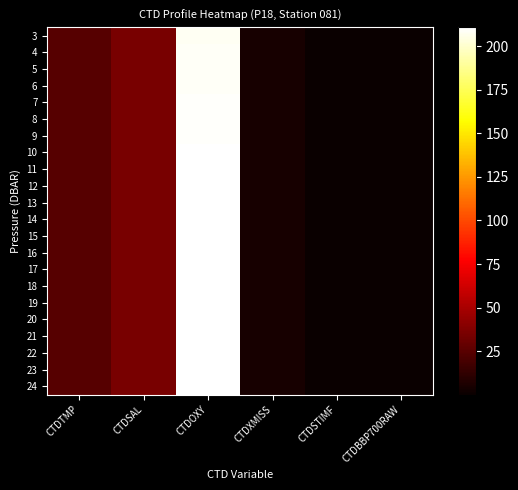

Reading left to right, list all the values displayed in this chart.

3: CTDTMP=24.6	CTDSAL=35.2	CTDOXY=208.3	CTDXMISS=4.6	CTDSTIMF=0.2	CTDBBP700RAW=0.1
4: CTDTMP=24.6	CTDSAL=35.2	CTDOXY=208.6	CTDXMISS=4.6	CTDSTIMF=0.2	CTDBBP700RAW=0.1
5: CTDTMP=24.6	CTDSAL=35.2	CTDOXY=208.8	CTDXMISS=4.6	CTDSTIMF=0.2	CTDBBP700RAW=0.1
6: CTDTMP=24.6	CTDSAL=35.2	CTDOXY=209.0	CTDXMISS=4.6	CTDSTIMF=0.2	CTDBBP700RAW=0.1
7: CTDTMP=24.6	CTDSAL=35.2	CTDOXY=209.3	CTDXMISS=4.6	CTDSTIMF=0.2	CTDBBP700RAW=0.1
8: CTDTMP=24.6	CTDSAL=35.2	CTDOXY=209.5	CTDXMISS=4.6	CTDSTIMF=0.2	CTDBBP700RAW=0.1
9: CTDTMP=24.4	CTDSAL=35.2	CTDOXY=209.9	CTDXMISS=4.6	CTDSTIMF=0.2	CTDBBP700RAW=0.1
10: CTDTMP=24.4	CTDSAL=35.2	CTDOXY=210.0	CTDXMISS=4.6	CTDSTIMF=0.2	CTDBBP700RAW=0.1
11: CTDTMP=24.3	CTDSAL=35.2	CTDOXY=210.6	CTDXMISS=4.6	CTDSTIMF=0.2	CTDBBP700RAW=0.1
12: CTDTMP=24.3	CTDSAL=35.2	CTDOXY=210.3	CTDXMISS=4.6	CTDSTIMF=0.2	CTDBBP700RAW=0.1
13: CTDTMP=24.3	CTDSAL=35.2	CTDOXY=210.3	CTDXMISS=4.6	CTDSTIMF=0.2	CTDBBP700RAW=0.1
14: CTDTMP=24.3	CTDSAL=35.2	CTDOXY=210.4	CTDXMISS=4.6	CTDSTIMF=0.2	CTDBBP700RAW=0.1
15: CTDTMP=24.3	CTDSAL=35.2	CTDOXY=210.6	CTDXMISS=4.6	CTDSTIMF=0.2	CTDBBP700RAW=0.1
16: CTDTMP=24.3	CTDSAL=35.2	CTDOXY=210.4	CTDXMISS=4.6	CTDSTIMF=0.2	CTDBBP700RAW=0.1
17: CTDTMP=24.3	CTDSAL=35.2	CTDOXY=210.7	CTDXMISS=4.6	CTDSTIMF=0.2	CTDBBP700RAW=0.1
18: CTDTMP=24.3	CTDSAL=35.2	CTDOXY=210.4	CTDXMISS=4.6	CTDSTIMF=0.2	CTDBBP700RAW=0.1
19: CTDTMP=24.3	CTDSAL=35.2	CTDOXY=210.8	CTDXMISS=4.6	CTDSTIMF=0.2	CTDBBP700RAW=0.1
20: CTDTMP=24.3	CTDSAL=35.2	CTDOXY=210.6	CTDXMISS=4.6	CTDSTIMF=0.2	CTDBBP700RAW=0.1
21: CTDTMP=24.3	CTDSAL=35.2	CTDOXY=210.5	CTDXMISS=4.6	CTDSTIMF=0.2	CTDBBP700RAW=0.1
22: CTDTMP=24.3	CTDSAL=35.2	CTDOXY=210.7	CTDXMISS=4.6	CTDSTIMF=0.2	CTDBBP700RAW=0.1
23: CTDTMP=24.3	CTDSAL=35.2	CTDOXY=210.8	CTDXMISS=4.6	CTDSTIMF=0.2	CTDBBP700RAW=0.1
24: CTDTMP=24.3	CTDSAL=35.2	CTDOXY=210.6	CTDXMISS=4.6	CTDSTIMF=0.2	CTDBBP700RAW=0.1